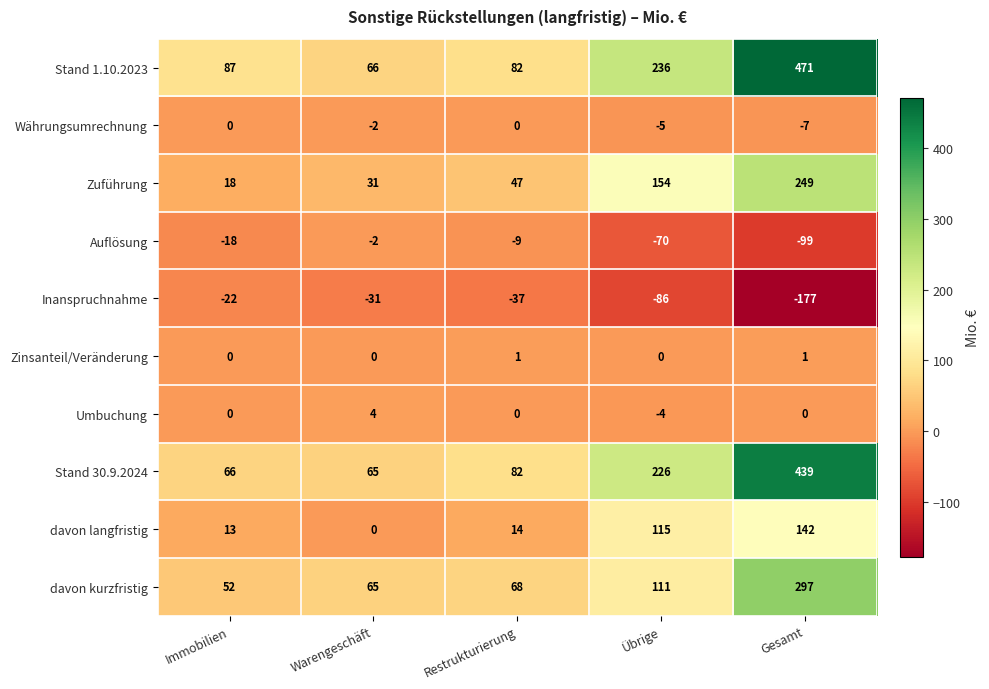

True or false: Stand 1.10.2023 has a value of 87 at Immobilien.

True